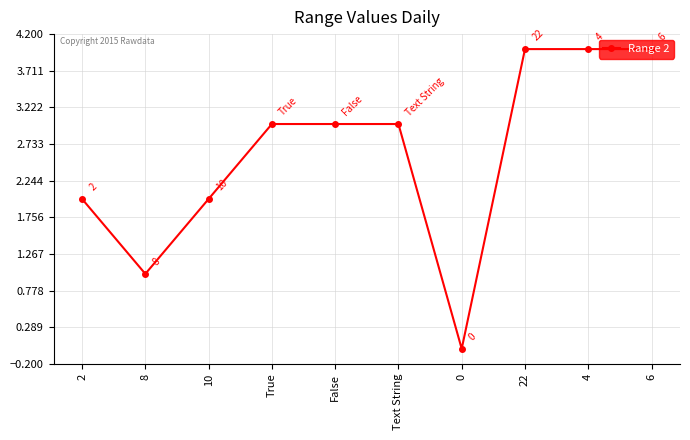

Which has a higher value, 22 or Text String?

22